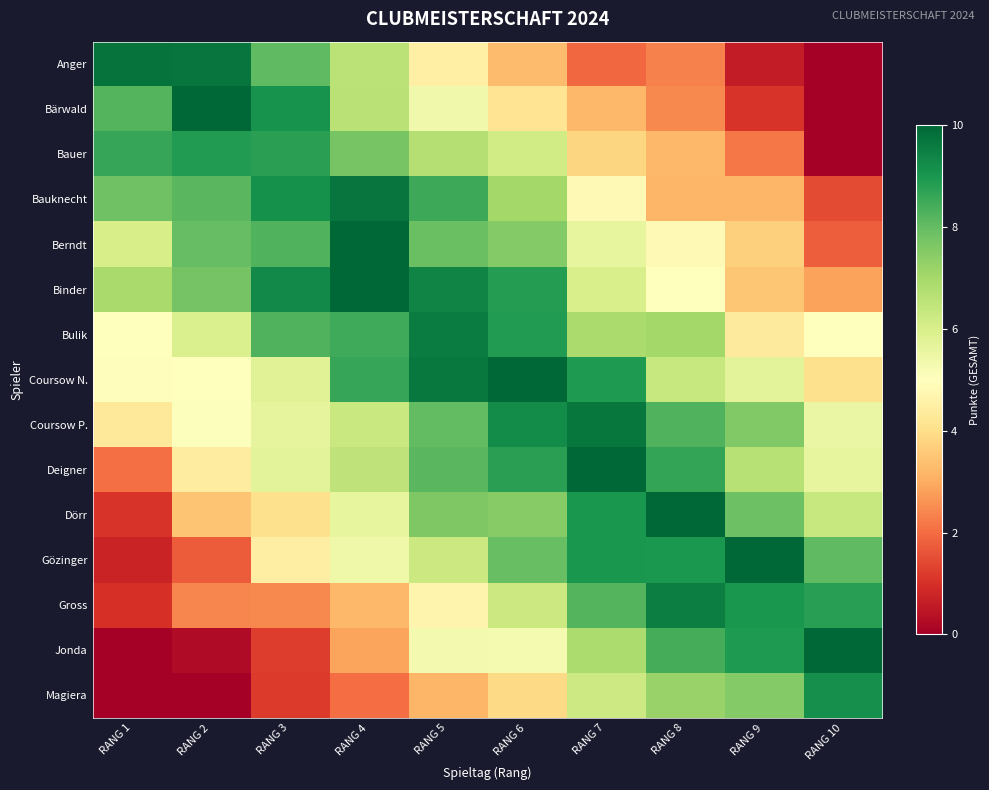

At RANG 2, list the series in order from smallest to largest.

Magiera, Jonda, Gözinger, Gross, Dörr, Deigner, Coursow N., Coursow P., Bulik, Binder, Berndt, Bauknecht, Bauer, Anger, Bärwald